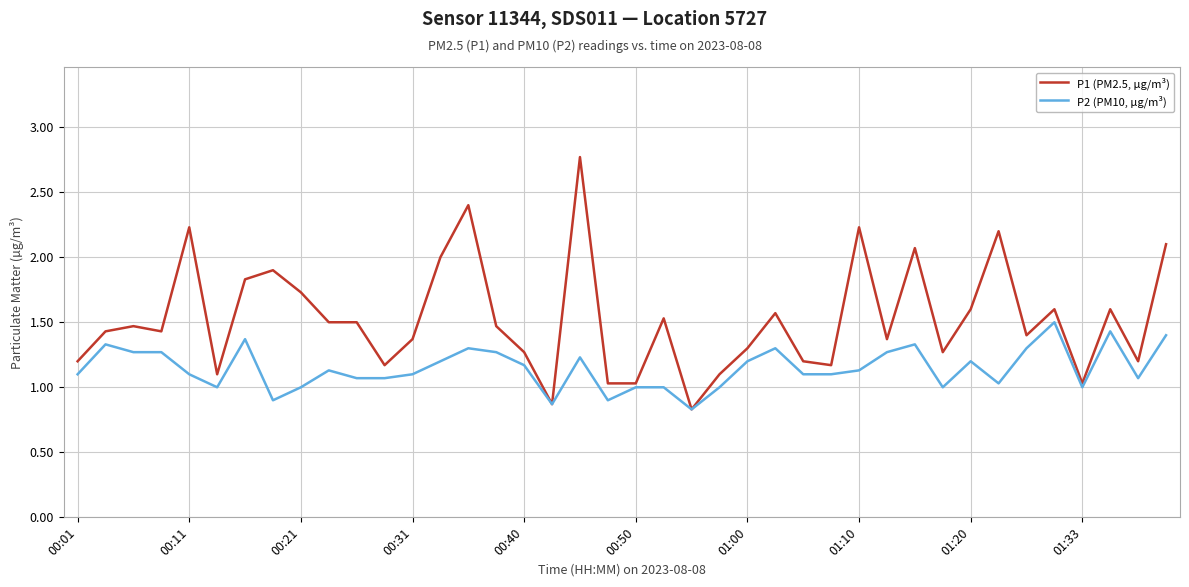

Which series has the largest total across all categories?

P1 (PM2.5, µg/m³)